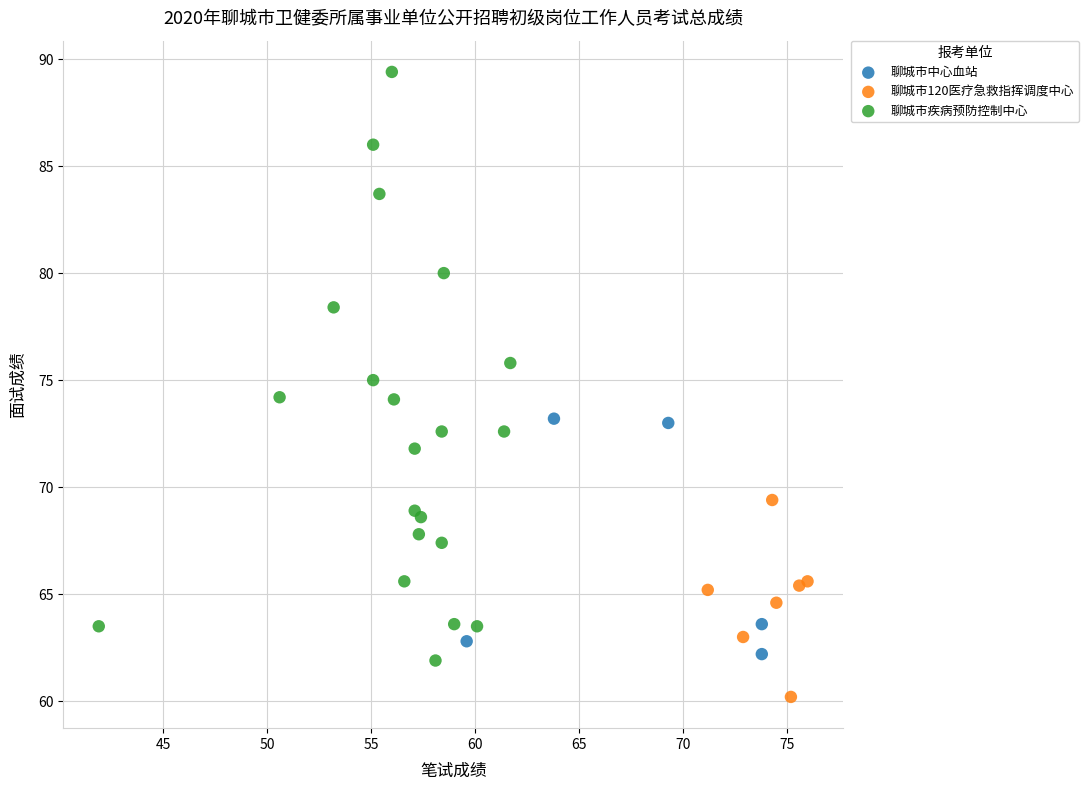

Which series contains the lowest Y value?

聊城市120医疗急救指挥调度中心